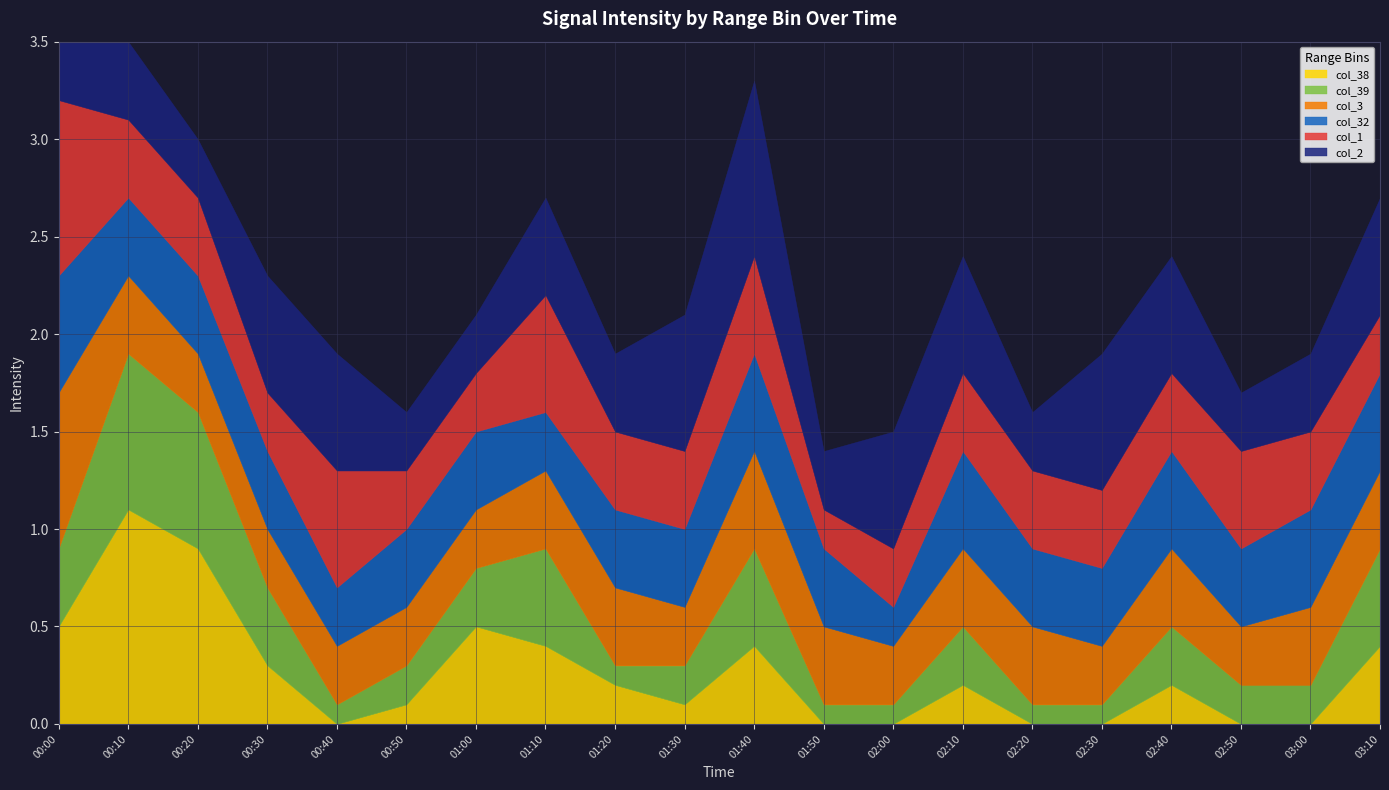

Reading left to right, extract all data points from this chart.

col_38: 00:00=0.5	00:10=1.1	00:20=0.9	00:30=0.3	00:40=0.0	00:50=0.1	01:00=0.5	01:10=0.4	01:20=0.2	01:30=0.1	01:40=0.4	01:50=0.0	02:00=0.0	02:10=0.2	02:20=0.0	02:30=0.0	02:40=0.2	02:50=0.0	03:00=0.0	03:10=0.4
col_39: 00:00=0.4	00:10=0.8	00:20=0.7	00:30=0.4	00:40=0.1	00:50=0.2	01:00=0.3	01:10=0.5	01:20=0.1	01:30=0.2	01:40=0.5	01:50=0.1	02:00=0.1	02:10=0.3	02:20=0.1	02:30=0.1	02:40=0.3	02:50=0.2	03:00=0.2	03:10=0.5
col_3: 00:00=0.8	00:10=0.4	00:20=0.3	00:30=0.3	00:40=0.3	00:50=0.3	01:00=0.3	01:10=0.4	01:20=0.4	01:30=0.3	01:40=0.5	01:50=0.4	02:00=0.3	02:10=0.4	02:20=0.4	02:30=0.3	02:40=0.4	02:50=0.3	03:00=0.4	03:10=0.4
col_32: 00:00=0.6	00:10=0.4	00:20=0.4	00:30=0.4	00:40=0.3	00:50=0.4	01:00=0.4	01:10=0.3	01:20=0.4	01:30=0.4	01:40=0.5	01:50=0.4	02:00=0.2	02:10=0.5	02:20=0.4	02:30=0.4	02:40=0.5	02:50=0.4	03:00=0.5	03:10=0.5
col_1: 00:00=0.9	00:10=0.4	00:20=0.4	00:30=0.3	00:40=0.6	00:50=0.3	01:00=0.3	01:10=0.6	01:20=0.4	01:30=0.4	01:40=0.5	01:50=0.2	02:00=0.3	02:10=0.4	02:20=0.4	02:30=0.4	02:40=0.4	02:50=0.5	03:00=0.4	03:10=0.3
col_2: 00:00=0.3	00:10=0.4	00:20=0.3	00:30=0.6	00:40=0.6	00:50=0.3	01:00=0.3	01:10=0.5	01:20=0.4	01:30=0.7	01:40=0.9	01:50=0.3	02:00=0.6	02:10=0.6	02:20=0.3	02:30=0.7	02:40=0.6	02:50=0.3	03:00=0.4	03:10=0.6